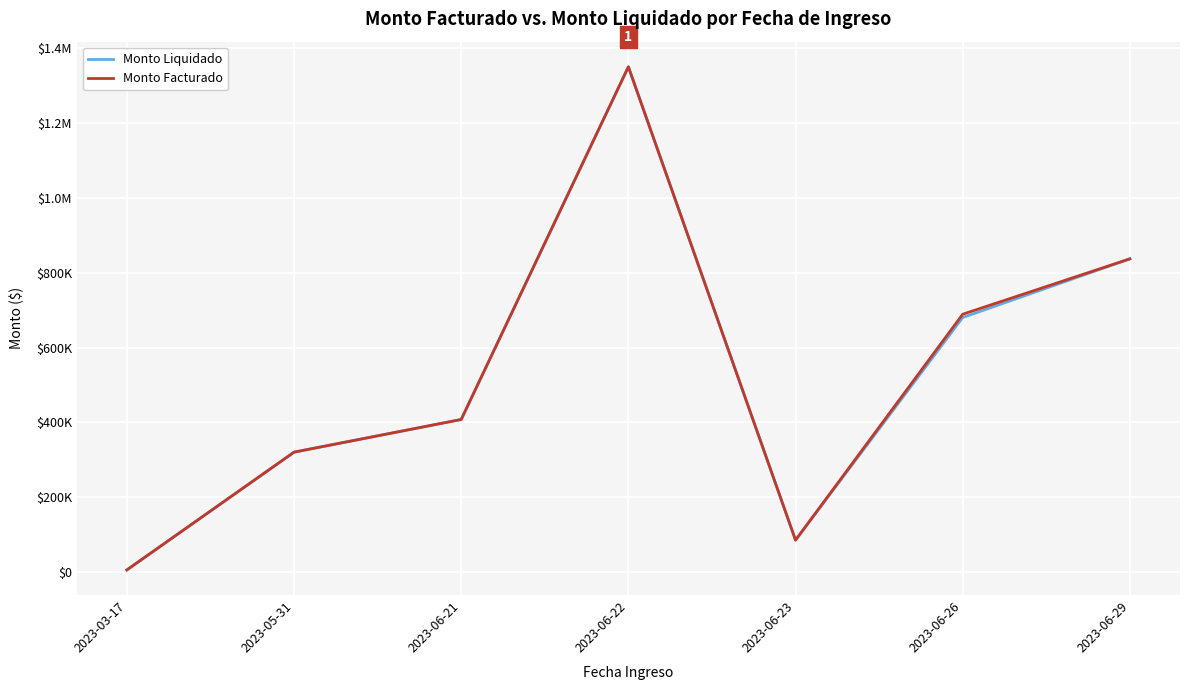

Reading right to left, extract all data points from this chart.

Monto Liquidado: 837280	680347	84600	1350934	407600	320200	5250
Monto Facturado: 837280	689147	85000	1350934	407600	320200	5250